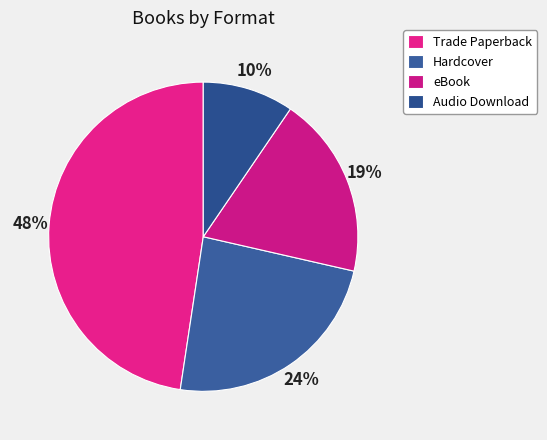

To the nearest percent, what is the difference between the eBook and Trade Paperback slice percentages?

29%